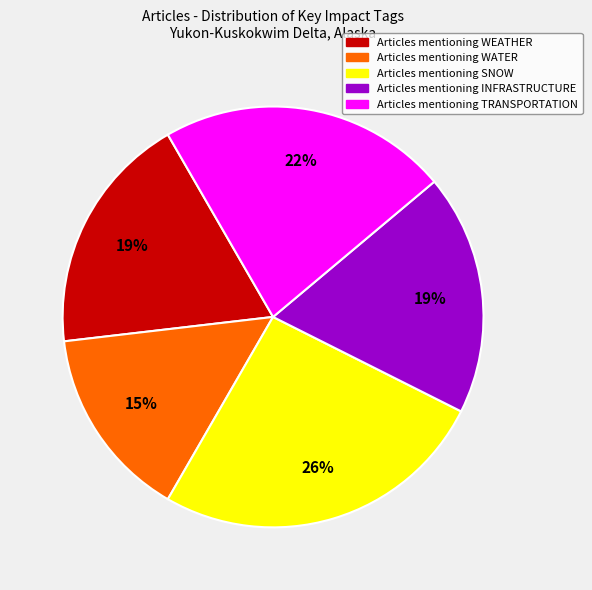

To the nearest percent, what is the average slice percentage?

20%